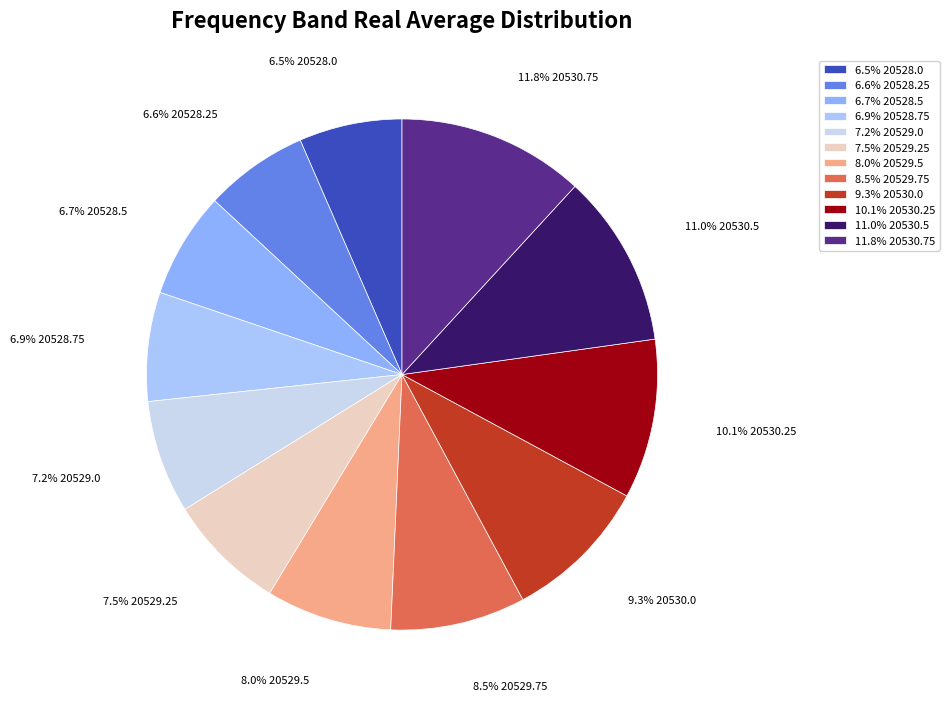

Does any single category account for the majority?

No